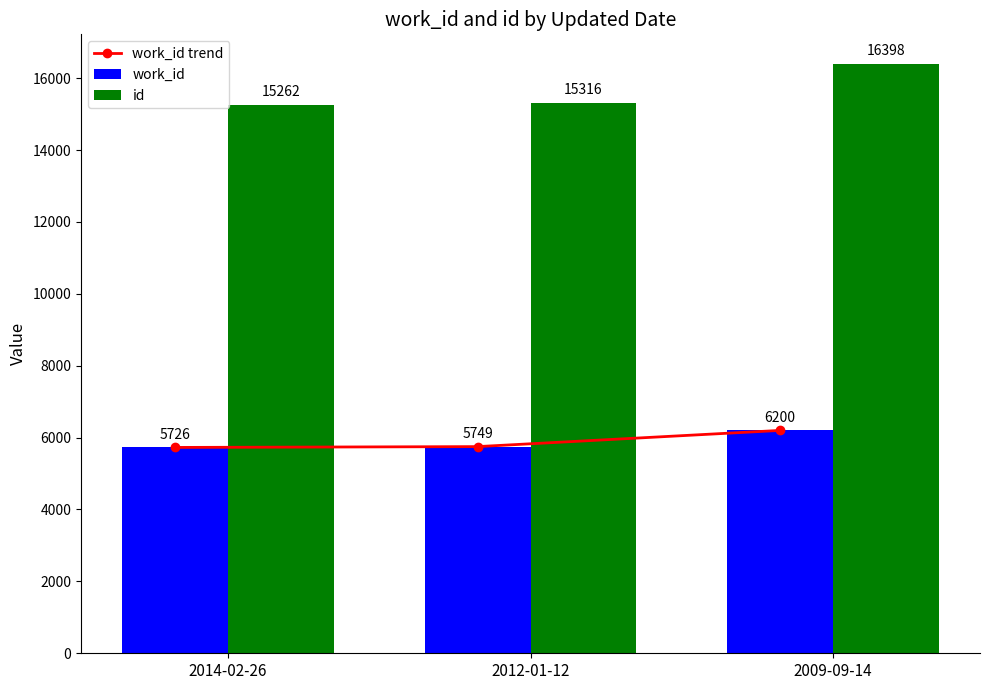

What is the approximate value of work_id at 2012-01-12, to the nearest 50?

5750